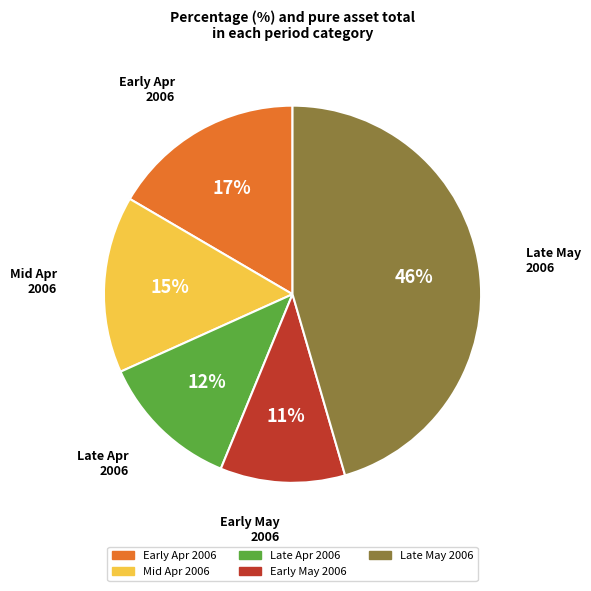

Is there a majority slice in this chart?

No